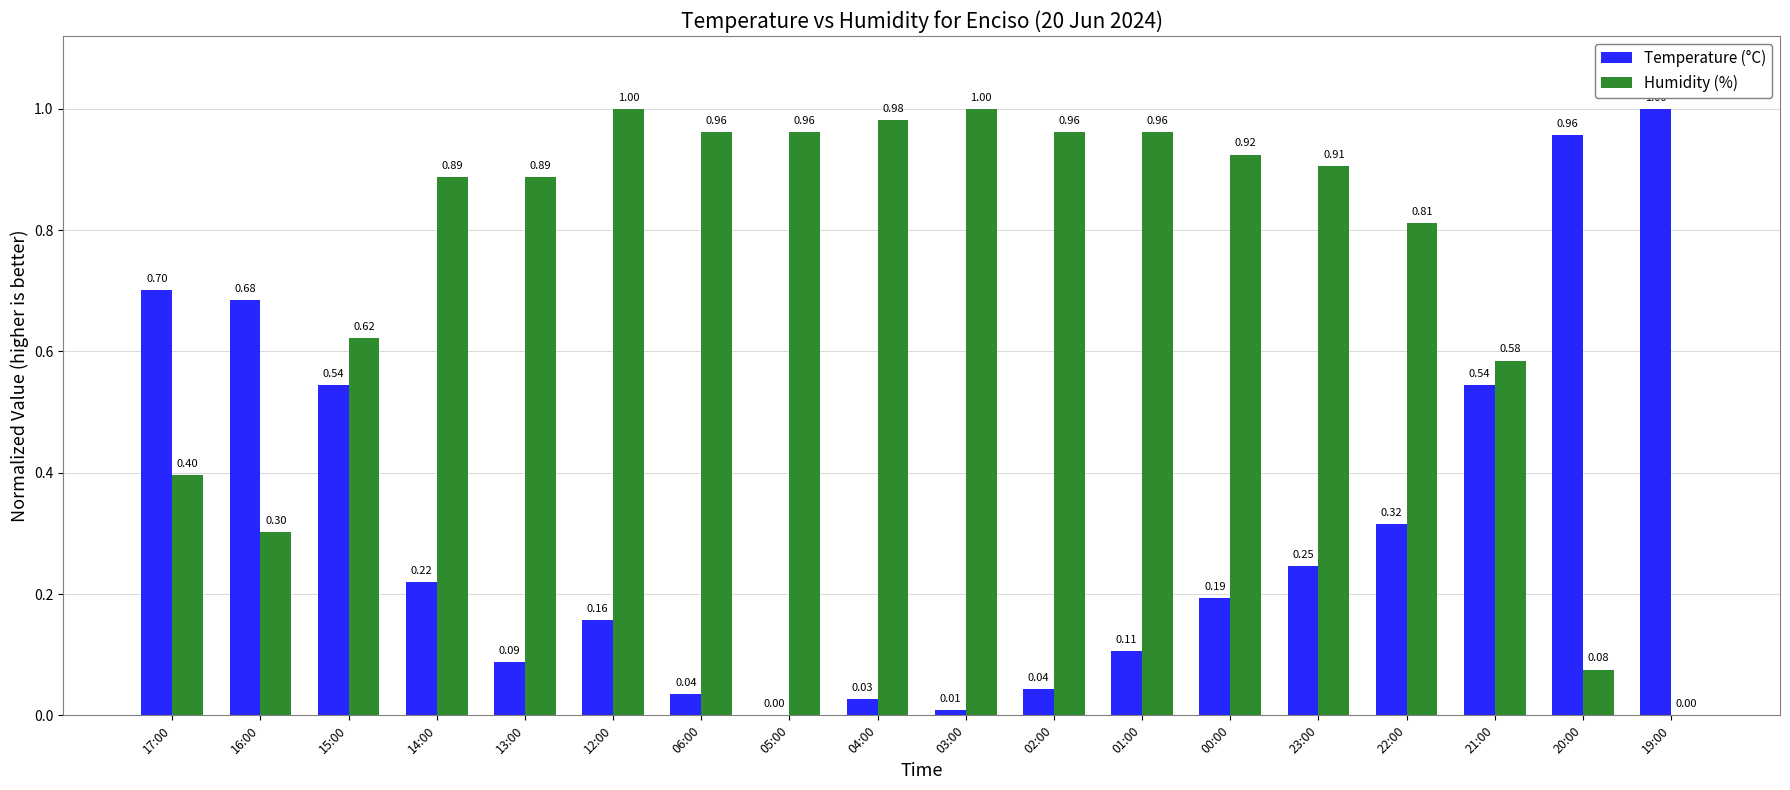

What is the total value across all series at 05:00?

1.0